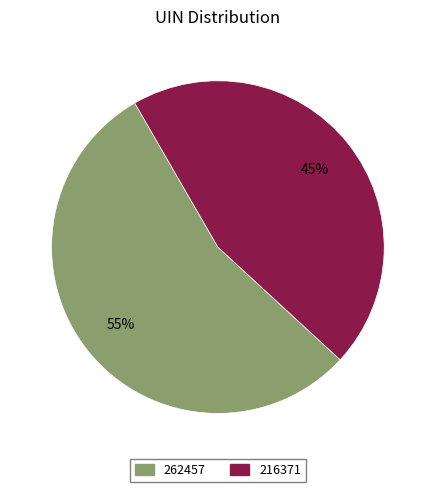

Approximately how many times larger is the value at 262457 compared to 216371?

1.2